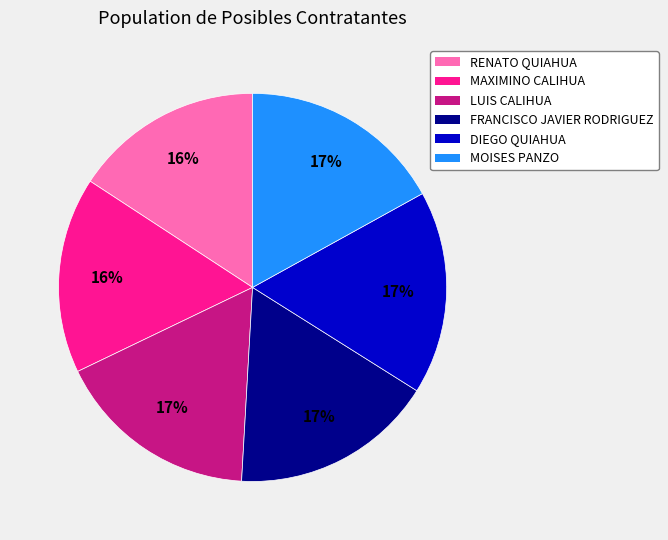

To the nearest percent, what percentage of the pie is DIEGO QUIAHUA?

17%